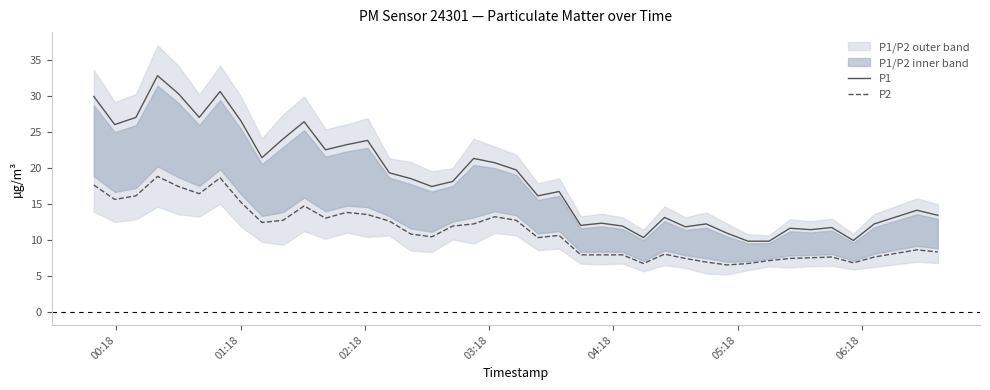

True or false: P1 and P2 intersect in this chart.

False